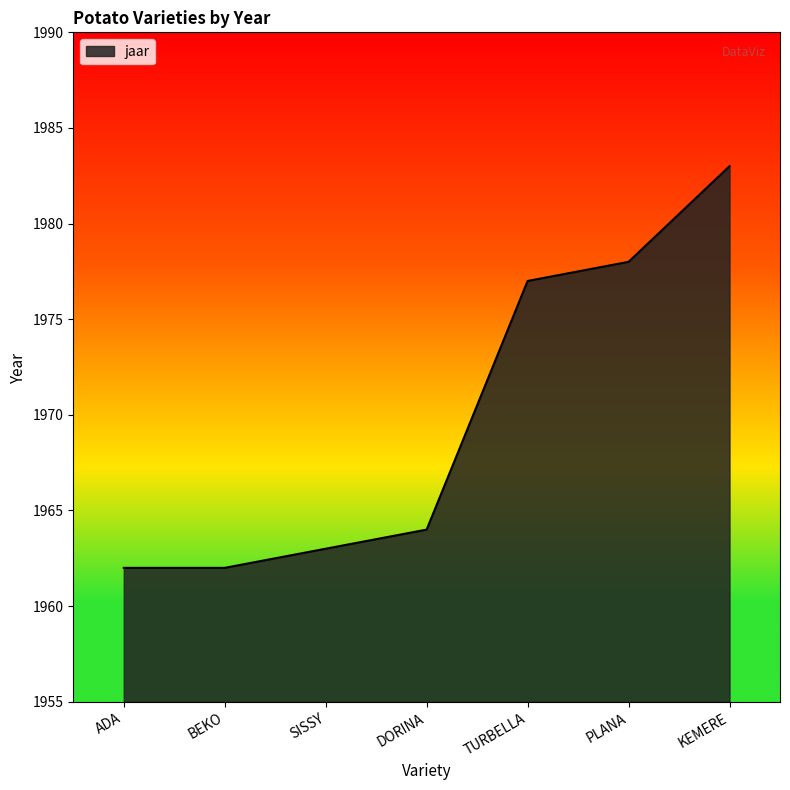

Is it true that the value at BEKO is 1962?

True